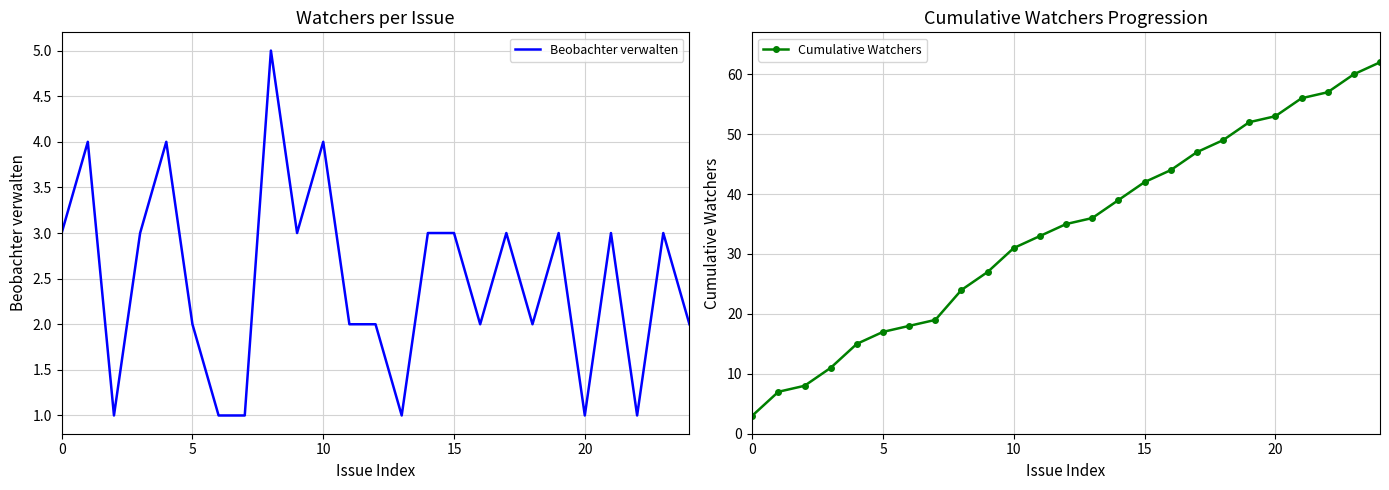

At which category does the chart reach its peak across all series?

24